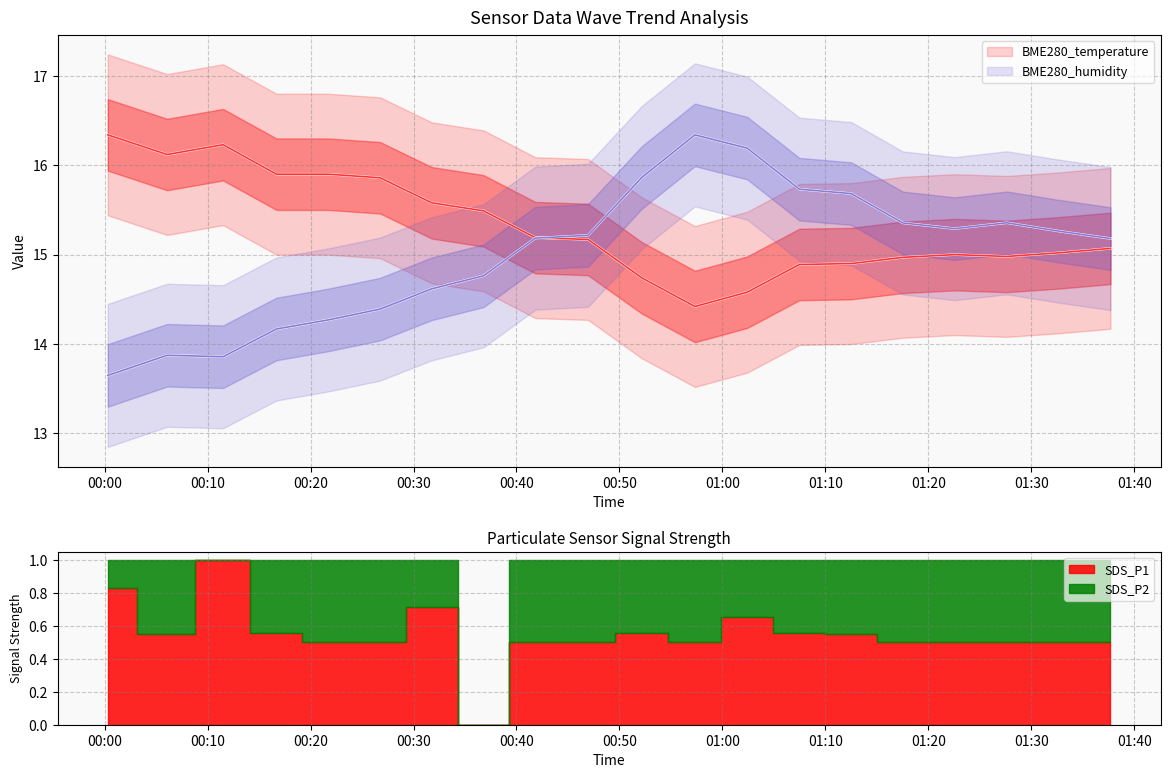

What is the sum of the BME280_temperature values at 2022/06/29 00:11:30 and 2022/06/29 00:00:18?

32.6